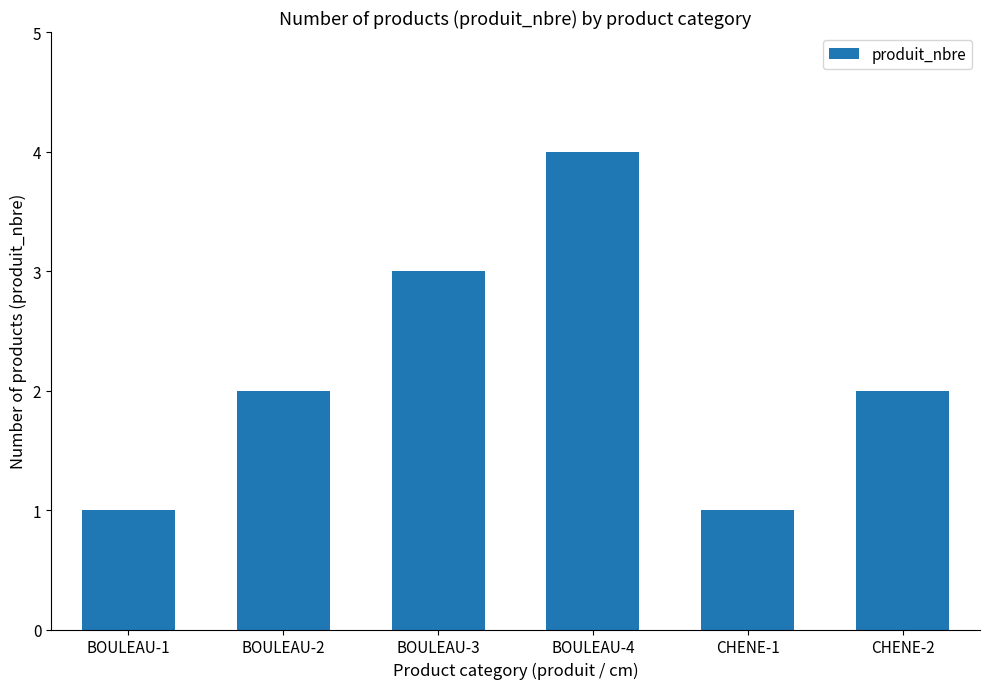

What is the label of the 3rd bar from the left?

BOULEAU-3